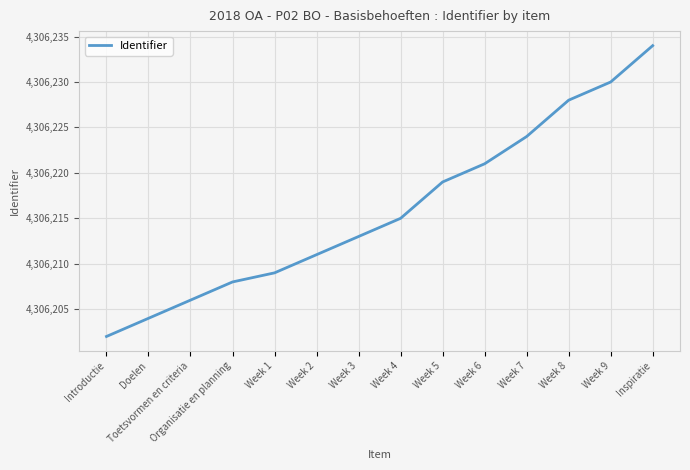

Is it true that the value at Inspiratie is 4306234?

True